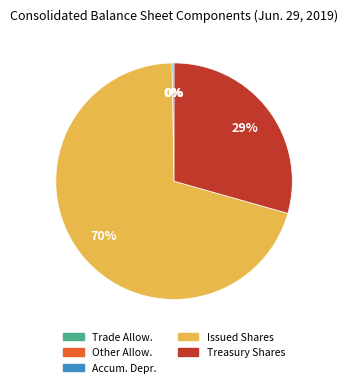

Which category accounts for the majority?

Issued Shares